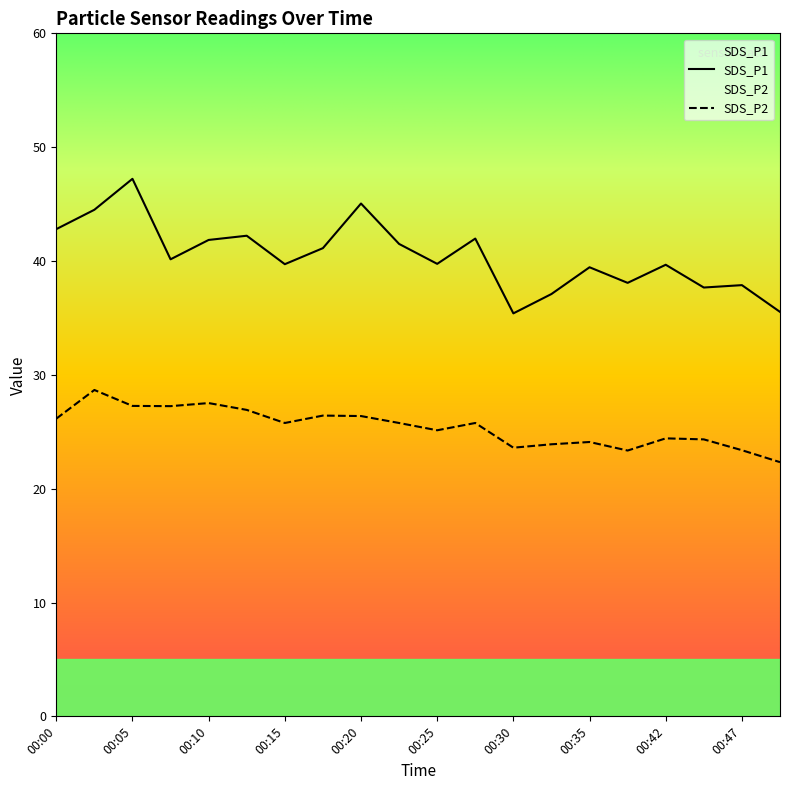

Count the number of data series in this chart.

2